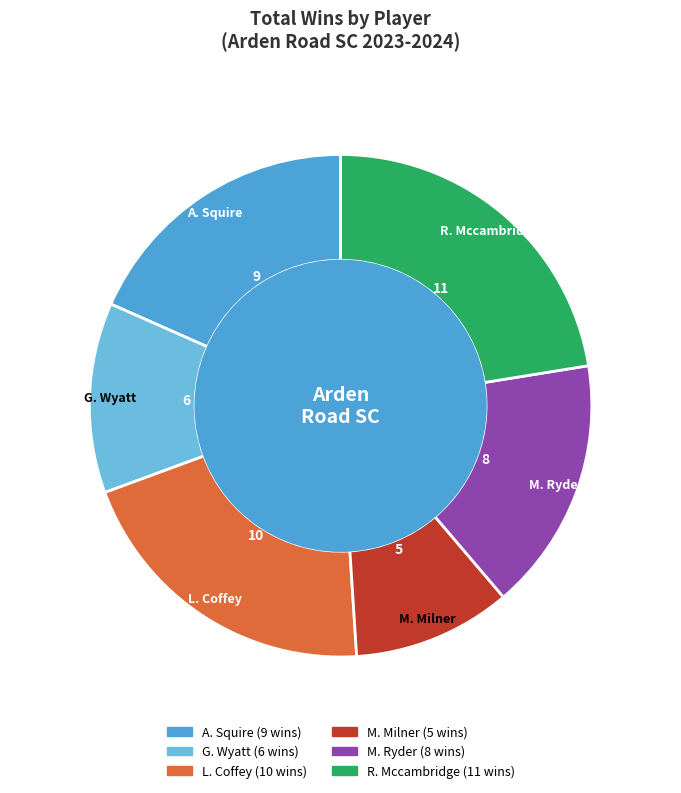

Is there any slice that represents more than half of the pie?

No